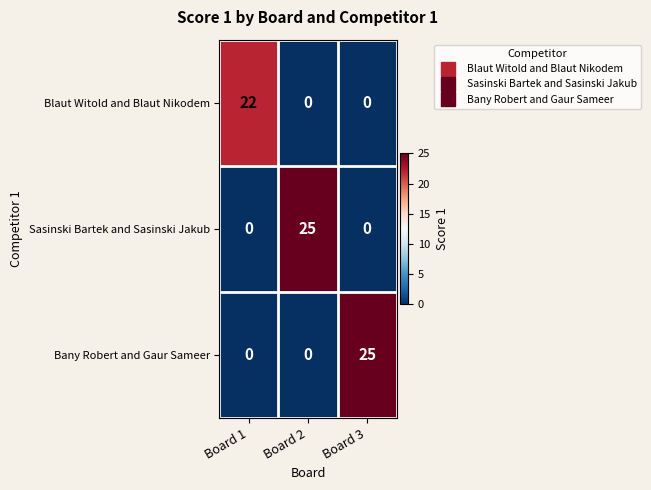

How many values in the Sasinski Bartek and Sasinski Jakub series exceed 0?

1